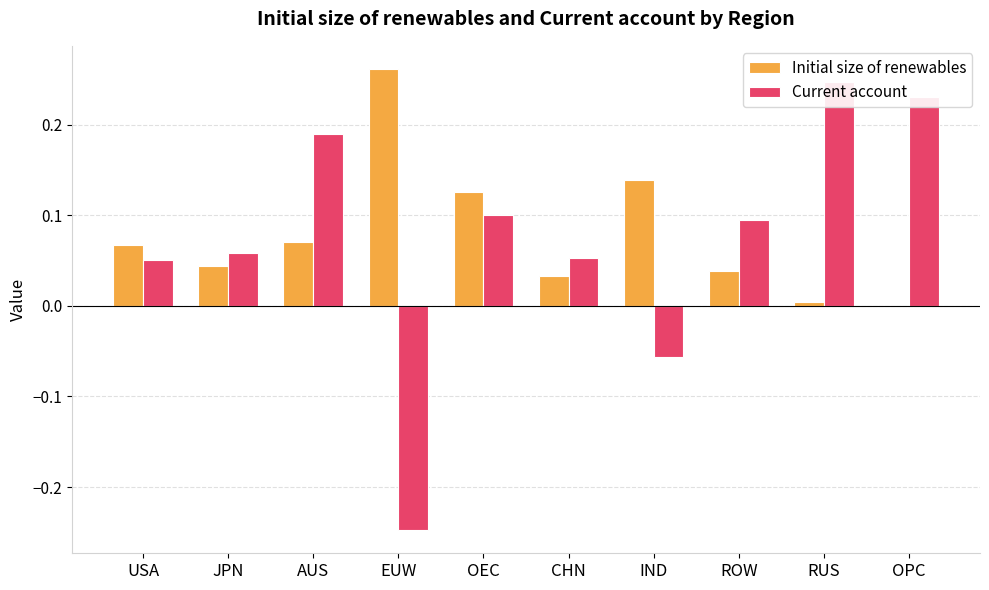

What is the average value of the Initial size of renewables series?

0.1